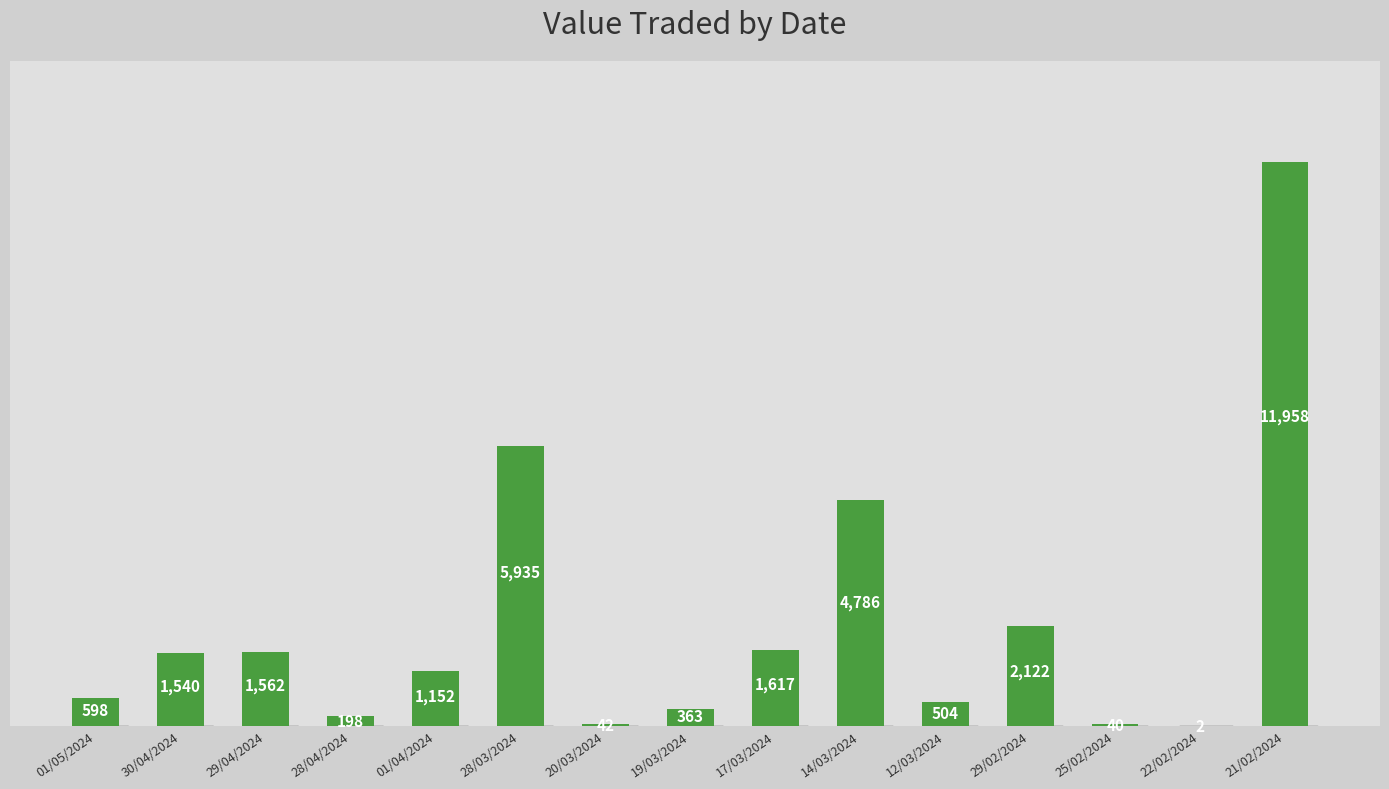

What is the change in value from 28/03/2024 to 14/03/2024?

-1149